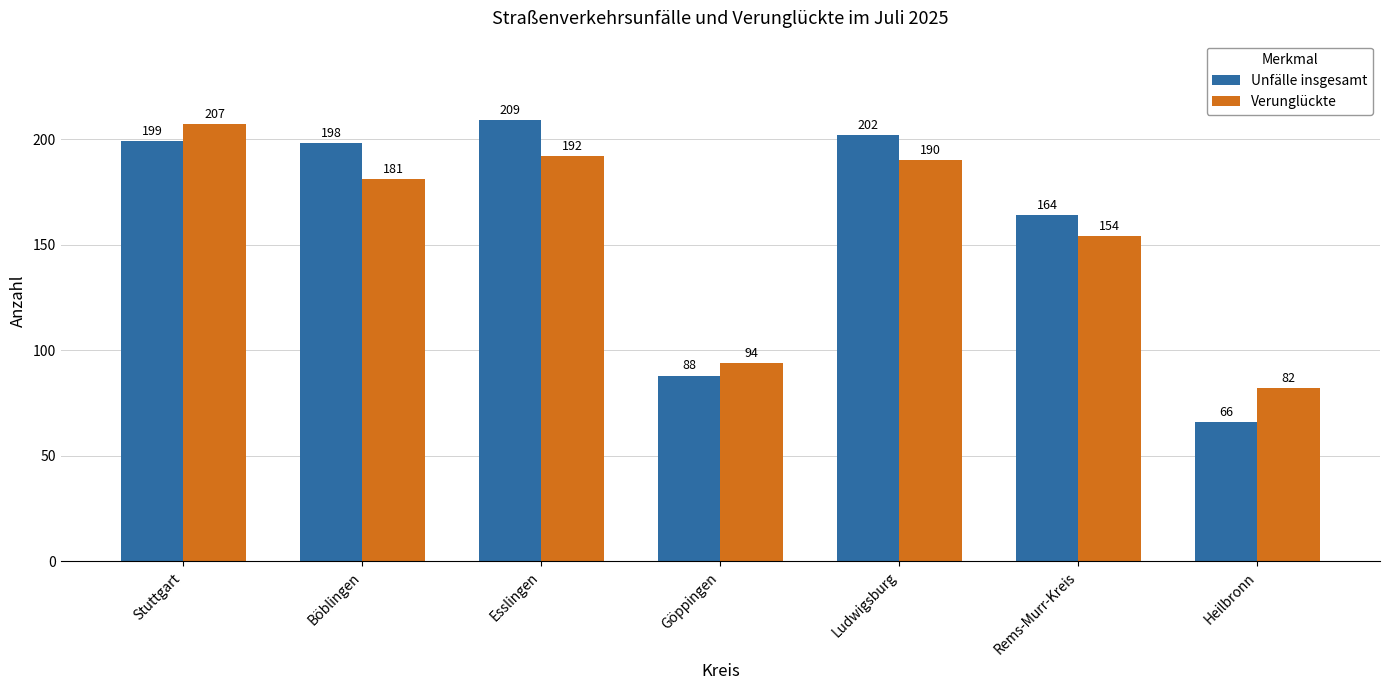

What is the label of the 1st bar from the left?

Stuttgart